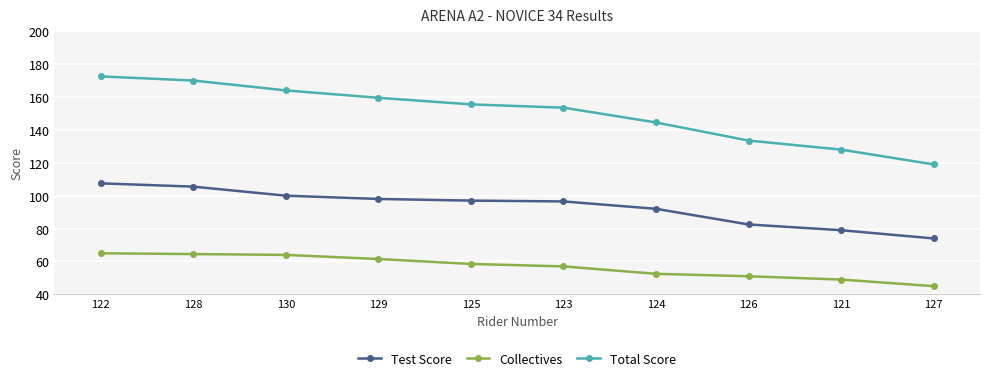

Which label corresponds to the smallest value in the chart?

127